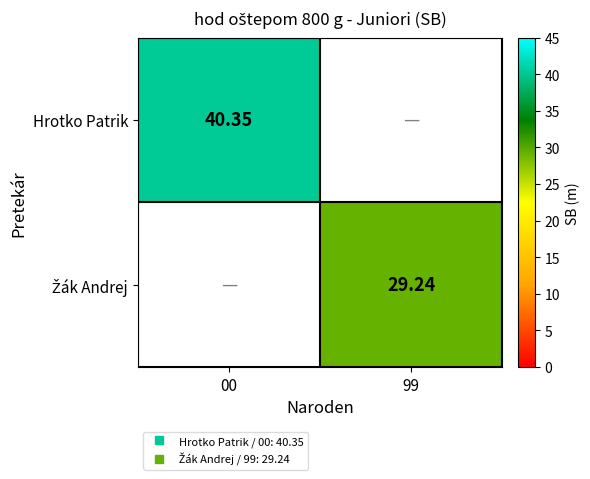

Which category has the highest value across all series?

00